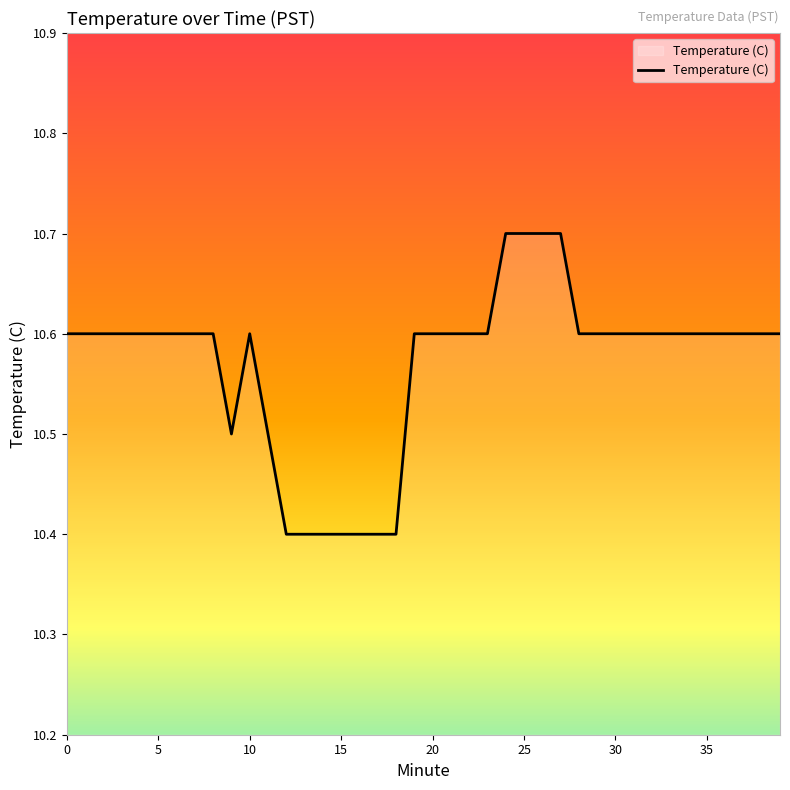

What is the minimum value shown in the chart?

10.4